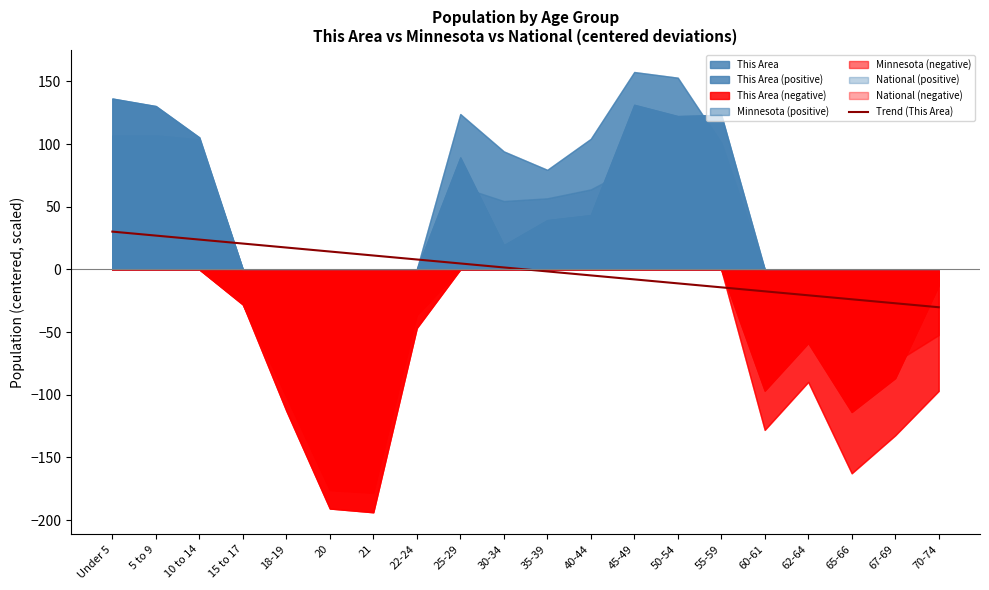

The Trend (This Area) series shows -39.3 at 65-66. True or false?

False